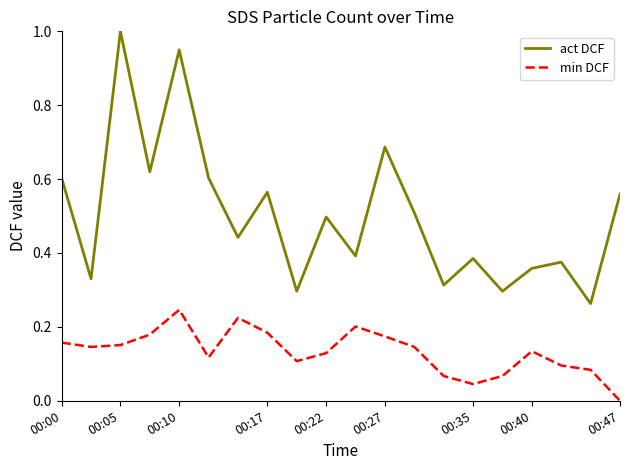

List the series in order of their peak value, lowest first.

min DCF, act DCF